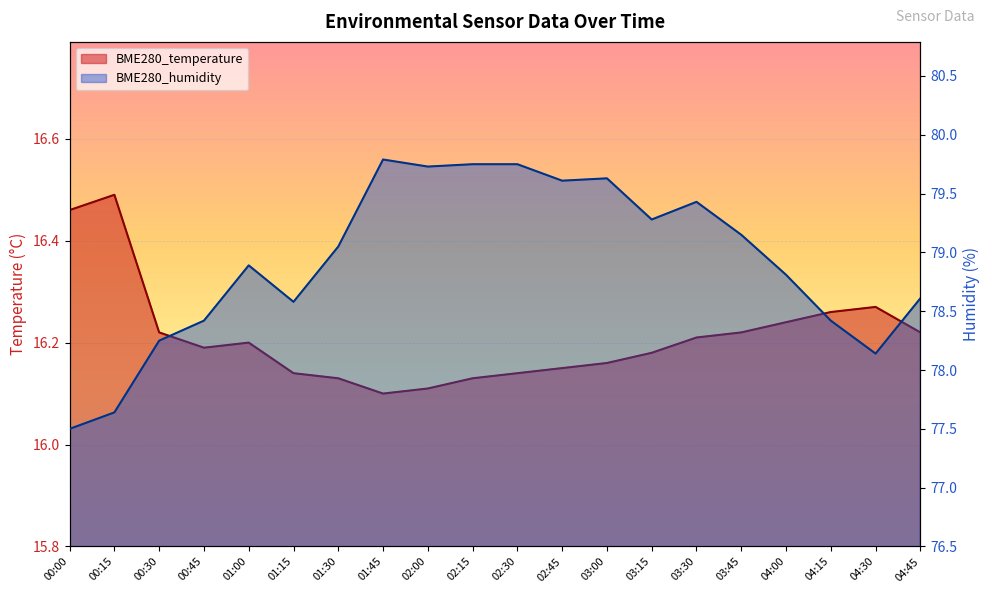

Which series has the largest range (max minus min)?

BME280_humidity